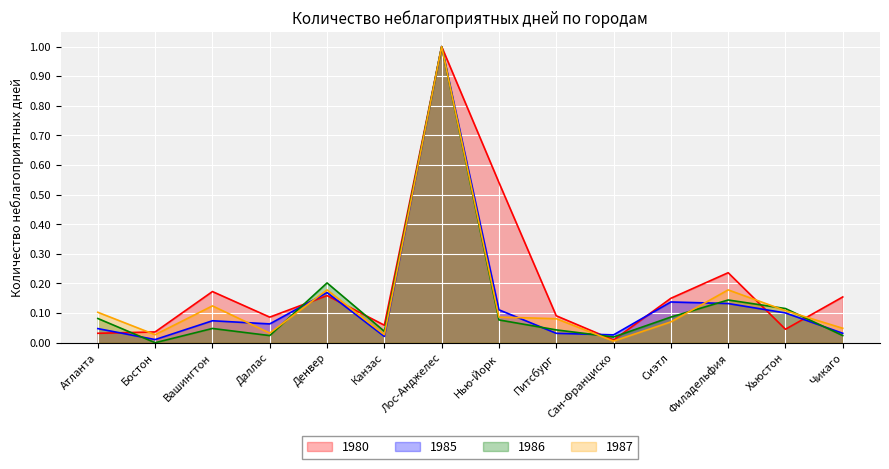

List the labels in order of 1980 value, largest first.

Лос-Анджелес, Нью-Йорк, Филадельфия, Вашингтон, Денвер, Чикаго, Сиэтл, Питсбург, Даллас, Канзас, Хьюстон, Бостон, Атланта, Сан-Франциско